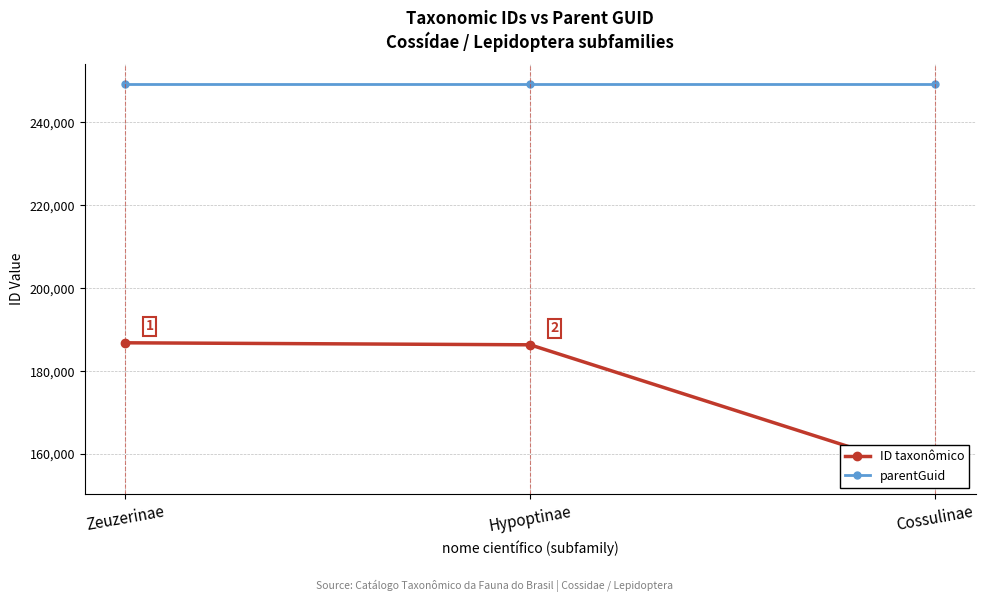

Which label corresponds to the smallest value in the chart?

Cossulinae